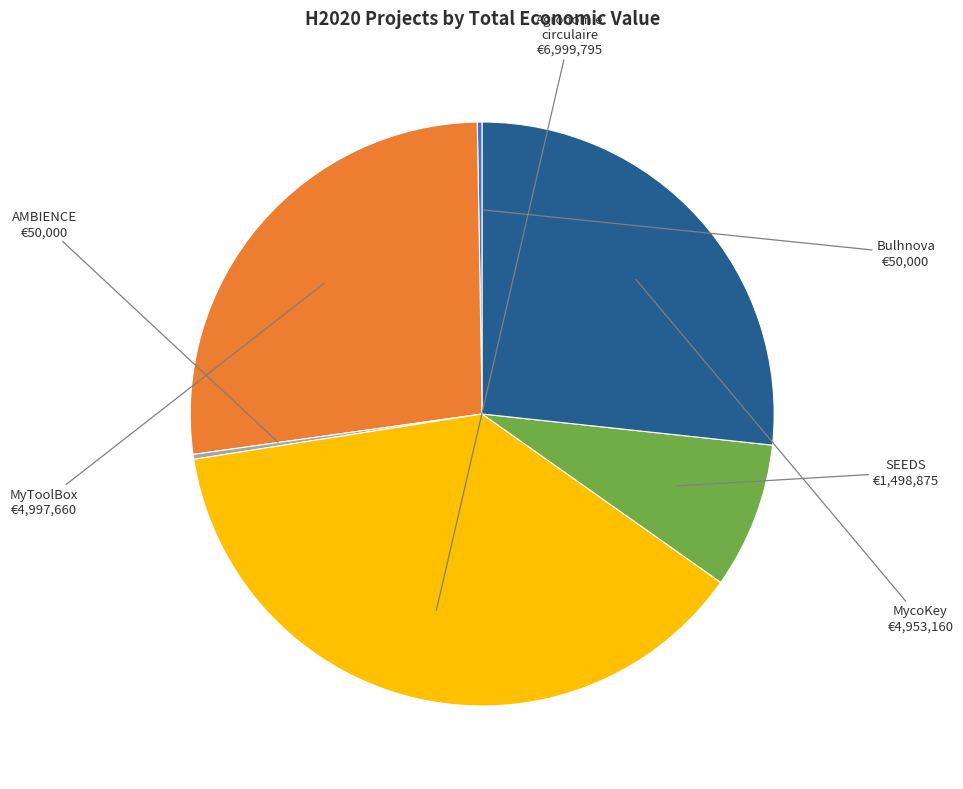

What is the smallest slice in the pie chart?

Bulhnova